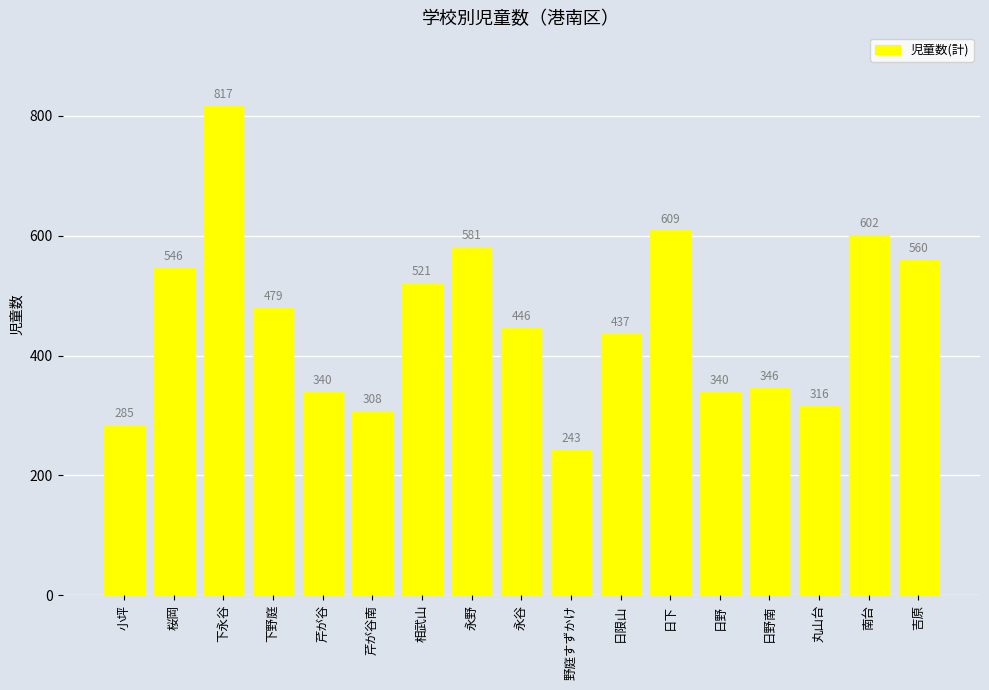

Which category has the highest value across all series?

下永谷